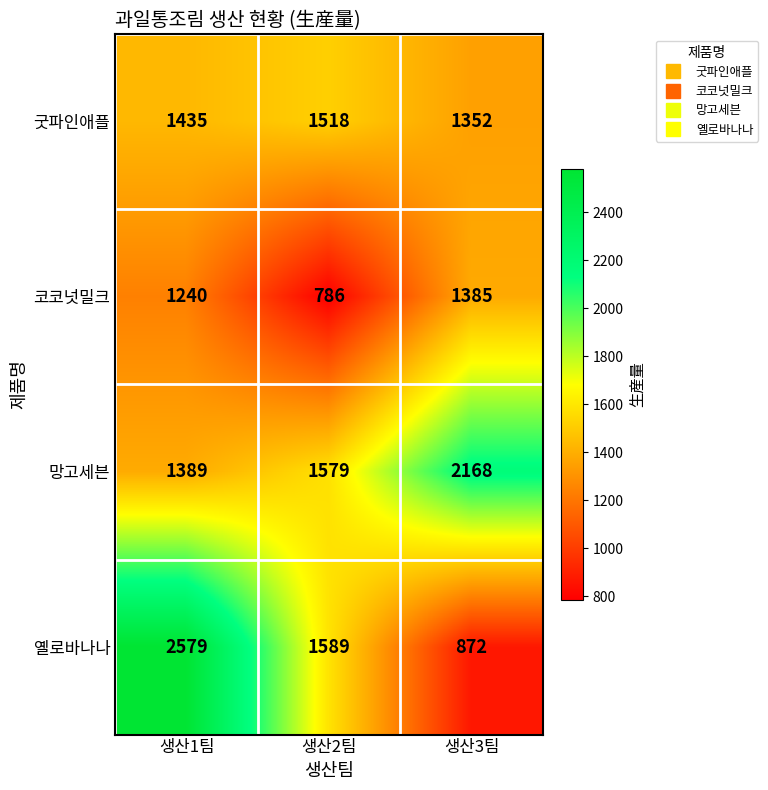

Reading right to left, extract all data points from this chart.

굿파인애플: 생산3팀=1352	생산2팀=1518	생산1팀=1435
코코넛밀크: 생산3팀=1385	생산2팀=786	생산1팀=1240
망고세븐: 생산3팀=2168	생산2팀=1579	생산1팀=1389
옐로바나나: 생산3팀=872	생산2팀=1589	생산1팀=2579